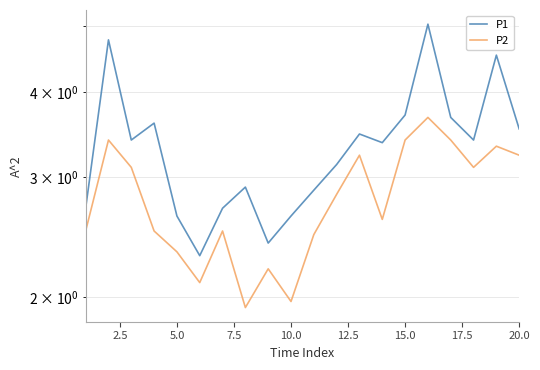

True or false: P1 and P2 cross at least once.

False